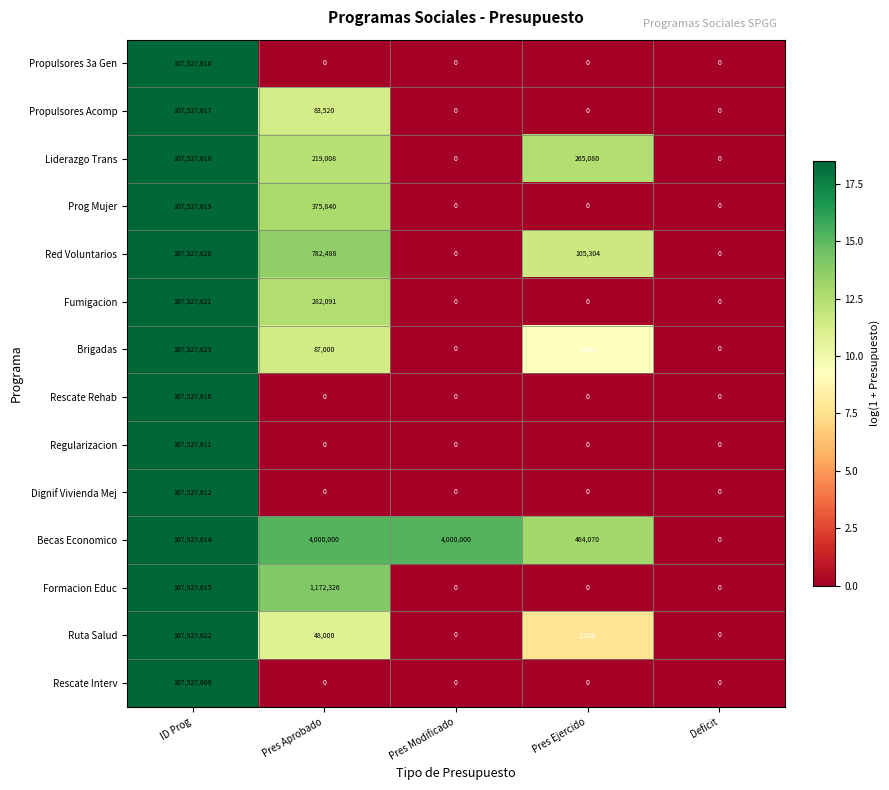

Which series has the largest range (max minus min)?

Brigadas